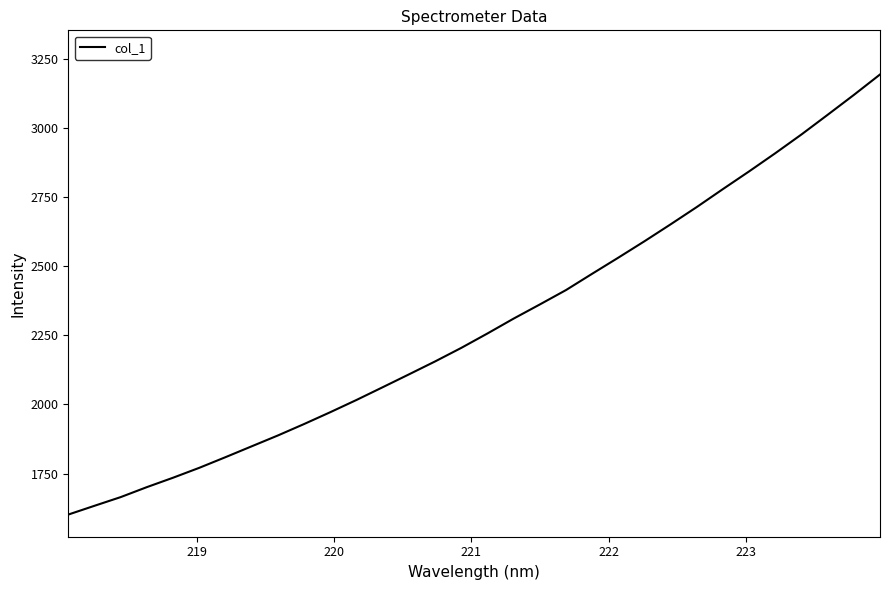

What is the average value?

2289.7